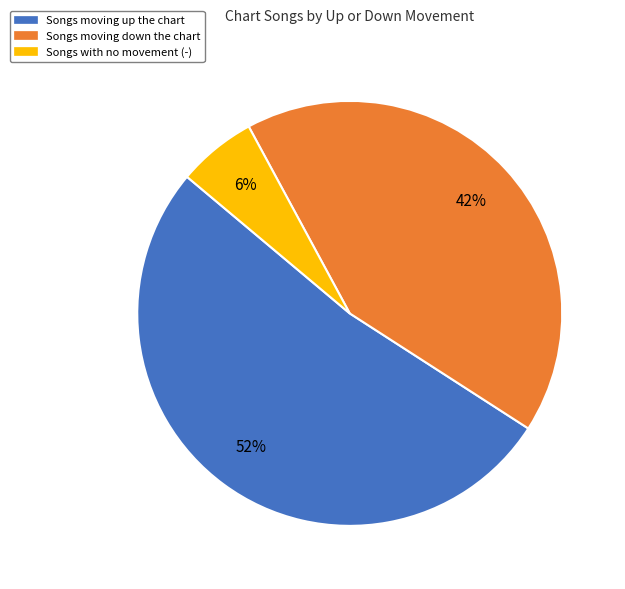

Do Songs moving up the chart and Songs moving down the chart together represent more than half of the pie?

Yes